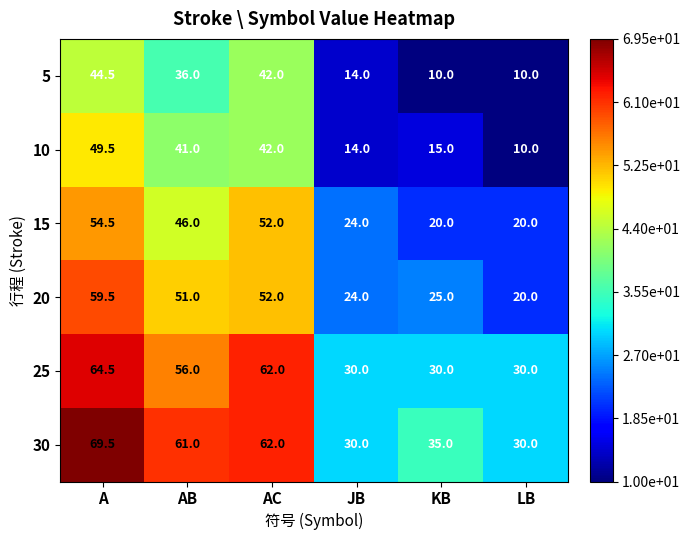

What is the spread (max minus min) of values at JB?

16.0